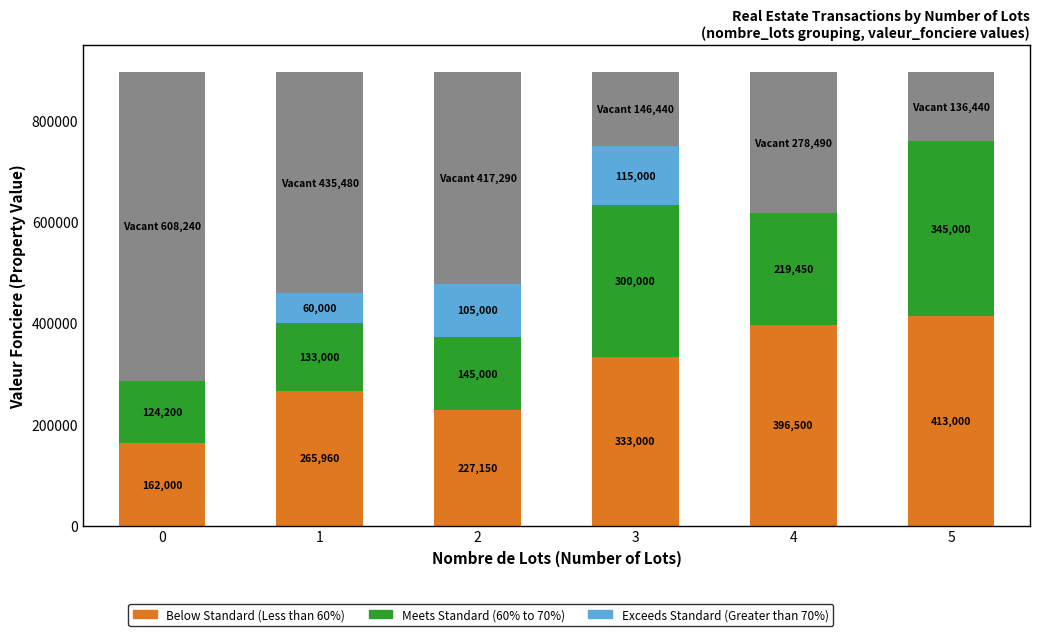

Reading right to left, extract all data points from this chart.

Below Standard (Less than 60%): 413000	396500	333000	227150	265960	162000
Meets Standard (60% to 70%): 345000	219450	300000	145000	133000	124200
Exceeds Standard (Greater than 70%): 0	0	115000	105000	60000	0